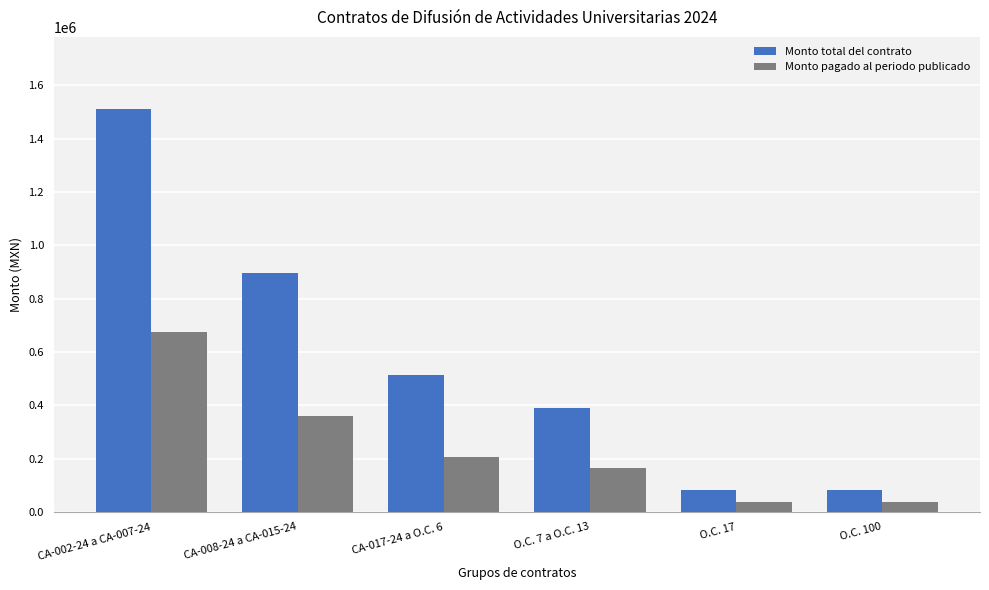

What is the label of the 4th bar from the right?

CA-017-24 a O.C. 6